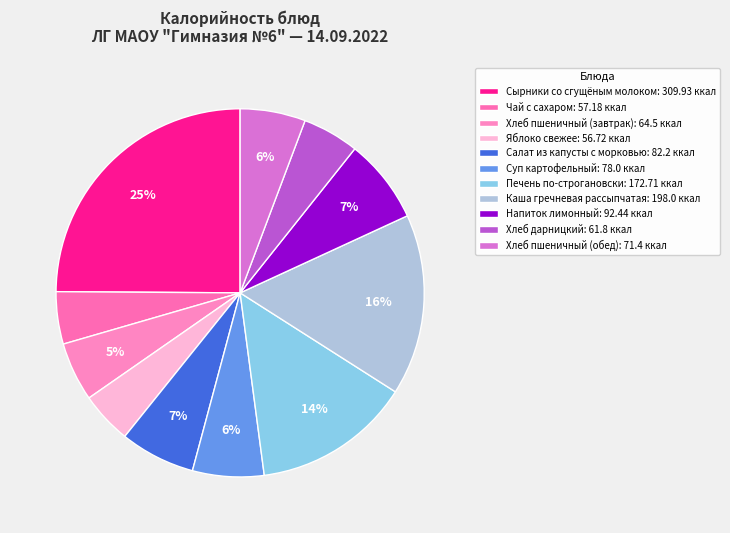

How many segments does this pie chart have?

11